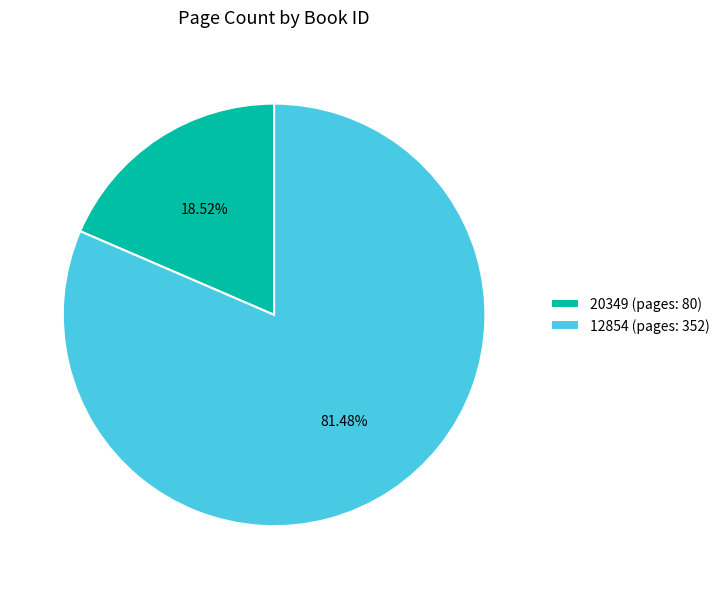

What percentage is the 12854 slice, to the nearest percent?

81%